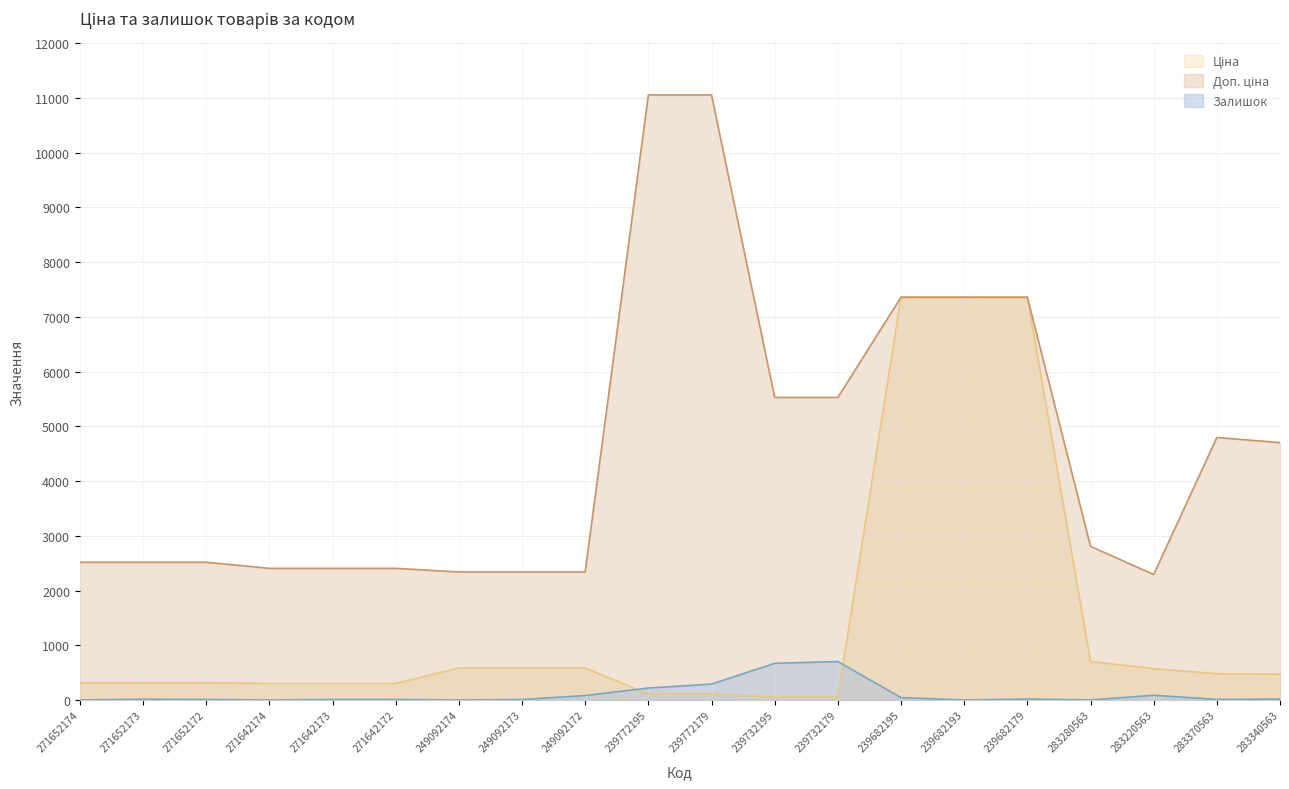

Between 239682195 and 283370563, which series saw the biggest shift?

Ціна